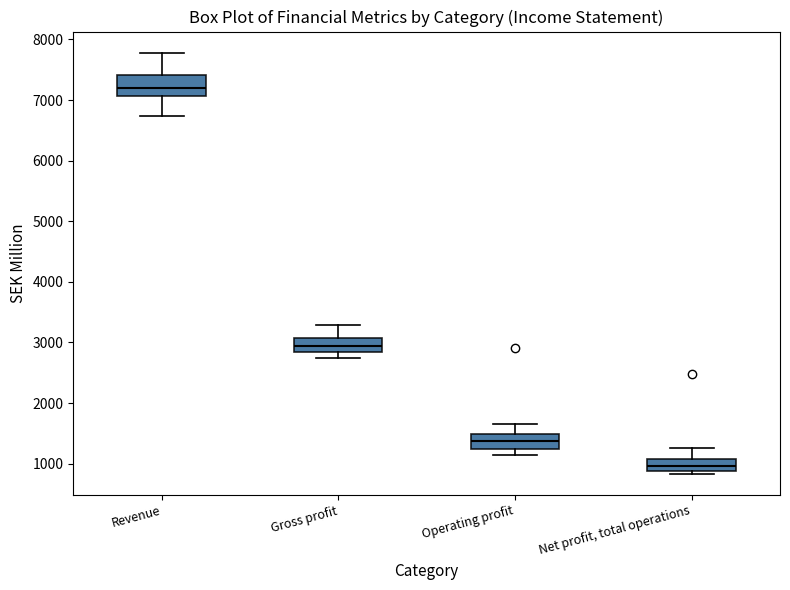

Where is the lower edge of the box for Net profit, total operations on the y-axis? The values are not printed on the chart, so give them approximately, as read against the axis.

900